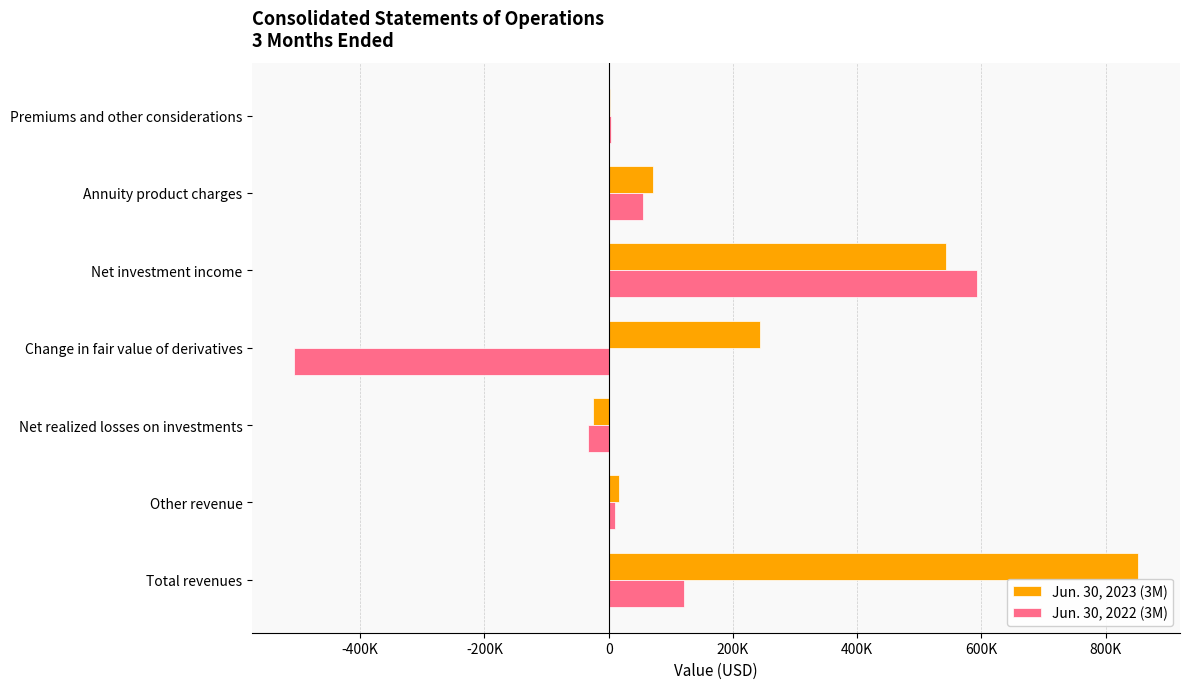

What are all the series names shown in the legend?

Jun. 30, 2023 (3M), Jun. 30, 2022 (3M)